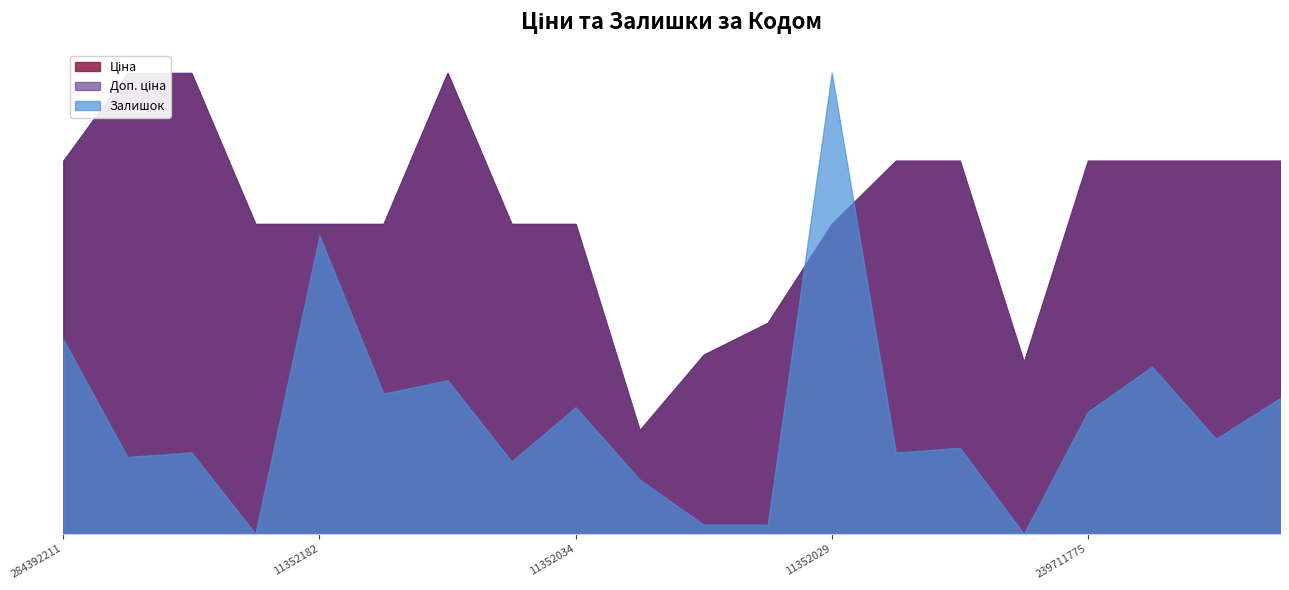

True or false: Ціна and Доп. ціна intersect in this chart.

False